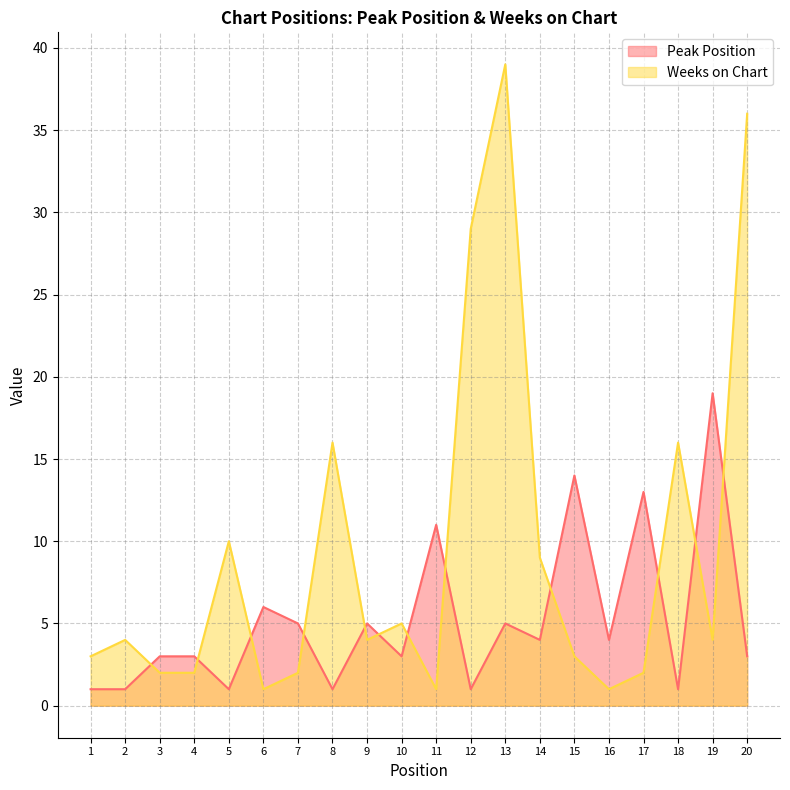

The value of Peak Position at 4 is 1. True or false?

False